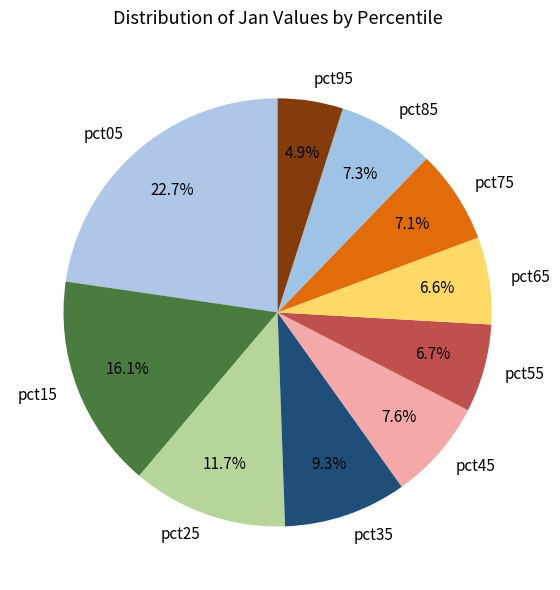

The pct25 slice represents 12% of the pie. True or false?

True